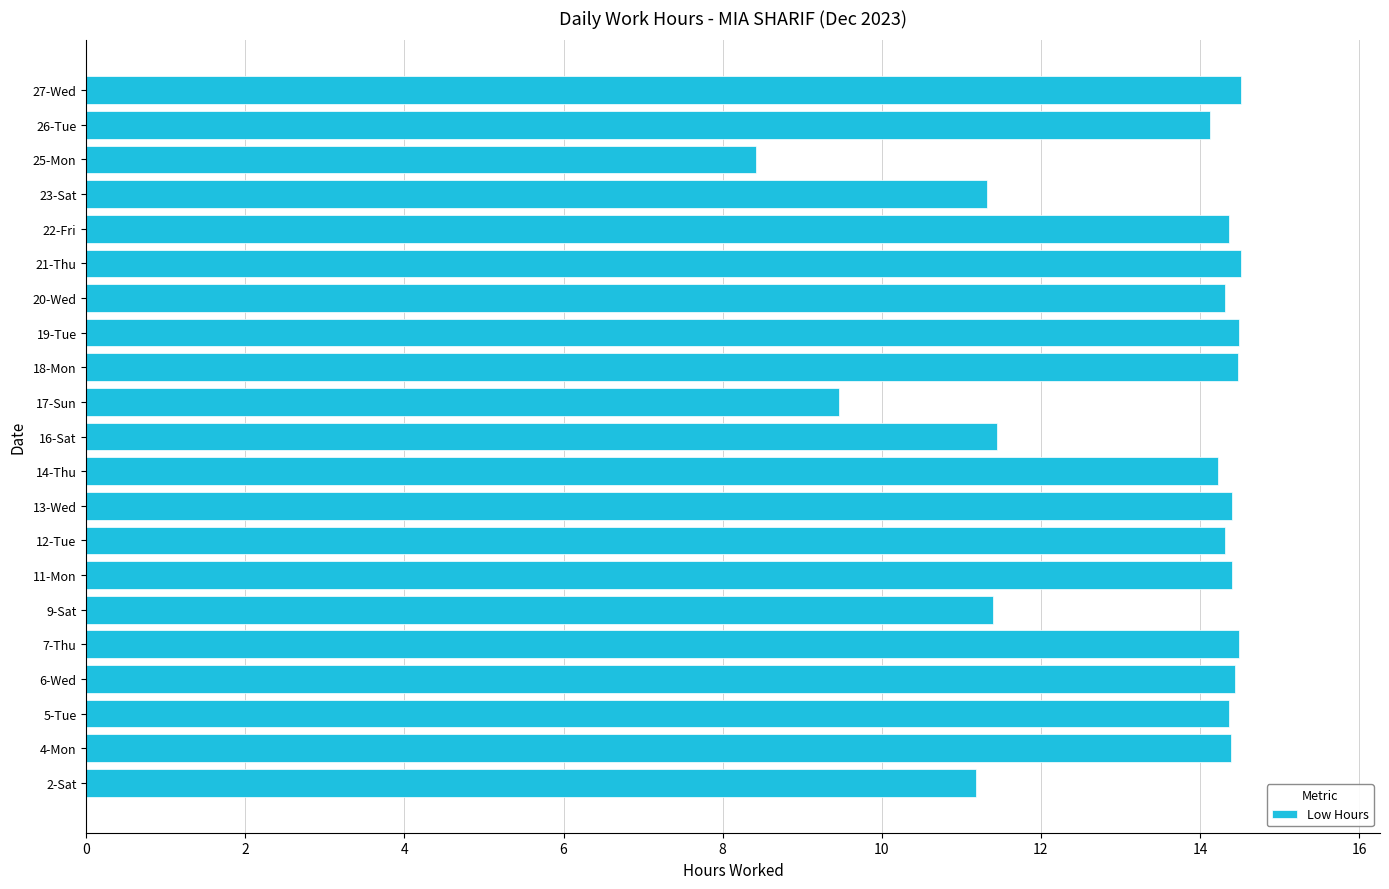

What is the minimum value shown in the chart?

8.4